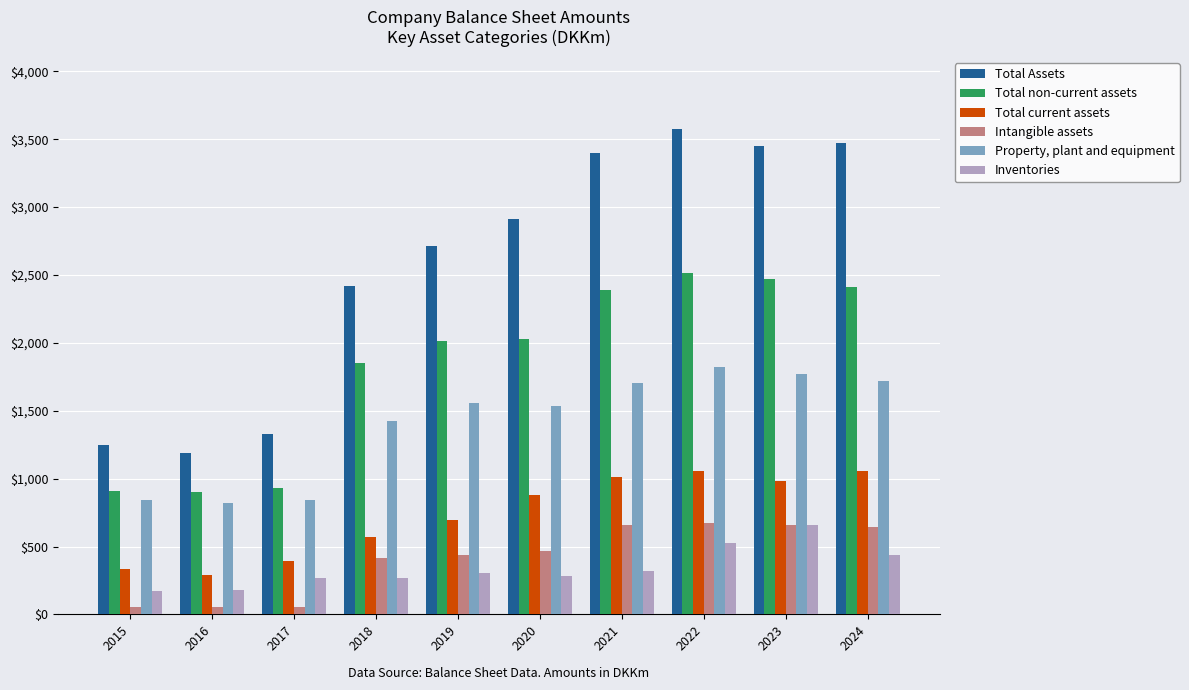

At which category does the chart reach its peak across all series?

2022